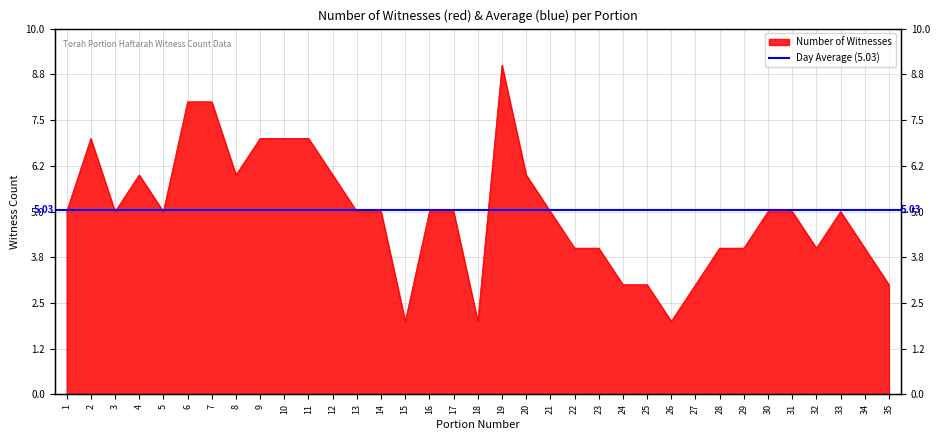

How many lines are shown in the chart?

1